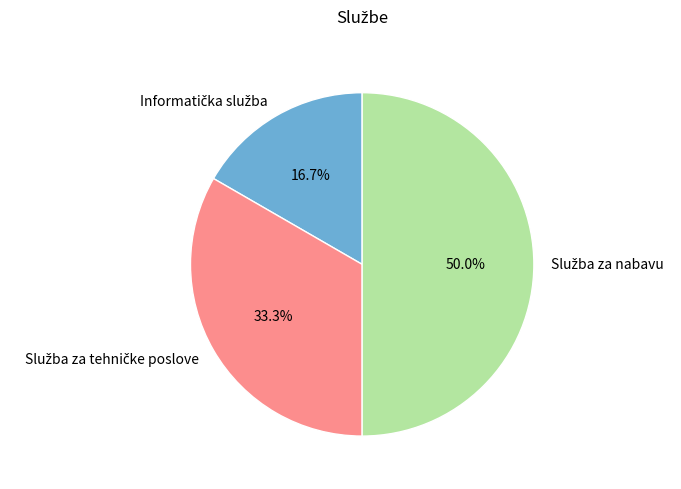

To the nearest percent, what percentage of the pie is Služba za nabavu?

50%